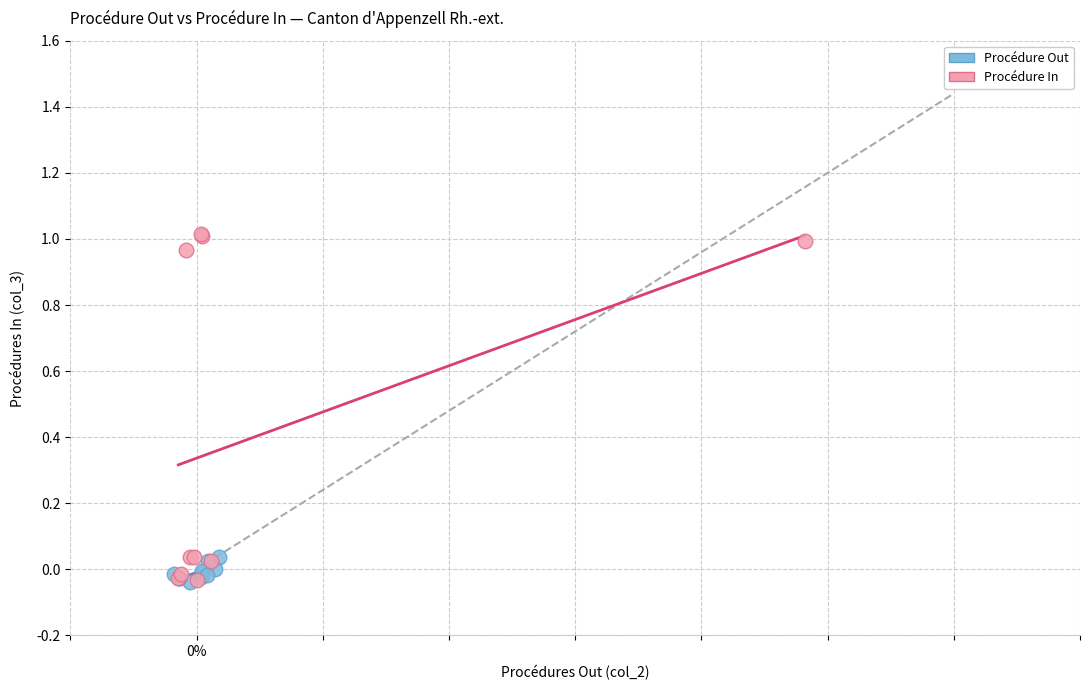

Which series has the widest spread of Y values?

Procédure In